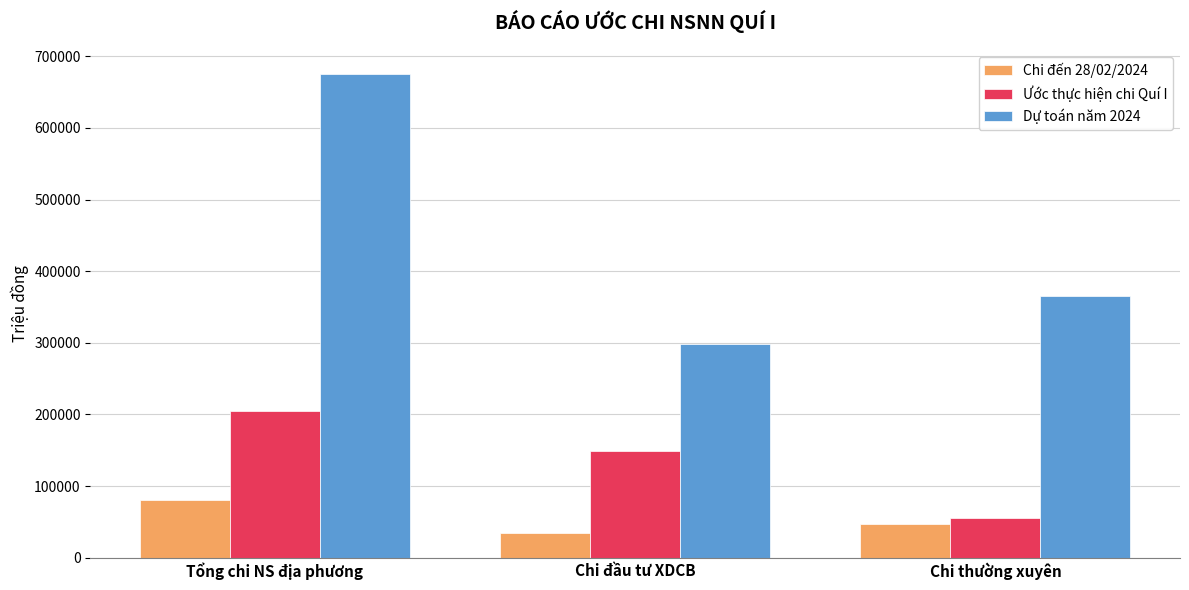

The Dự toán năm 2024 series shows 365686.0 at Chi thường xuyên. True or false?

True